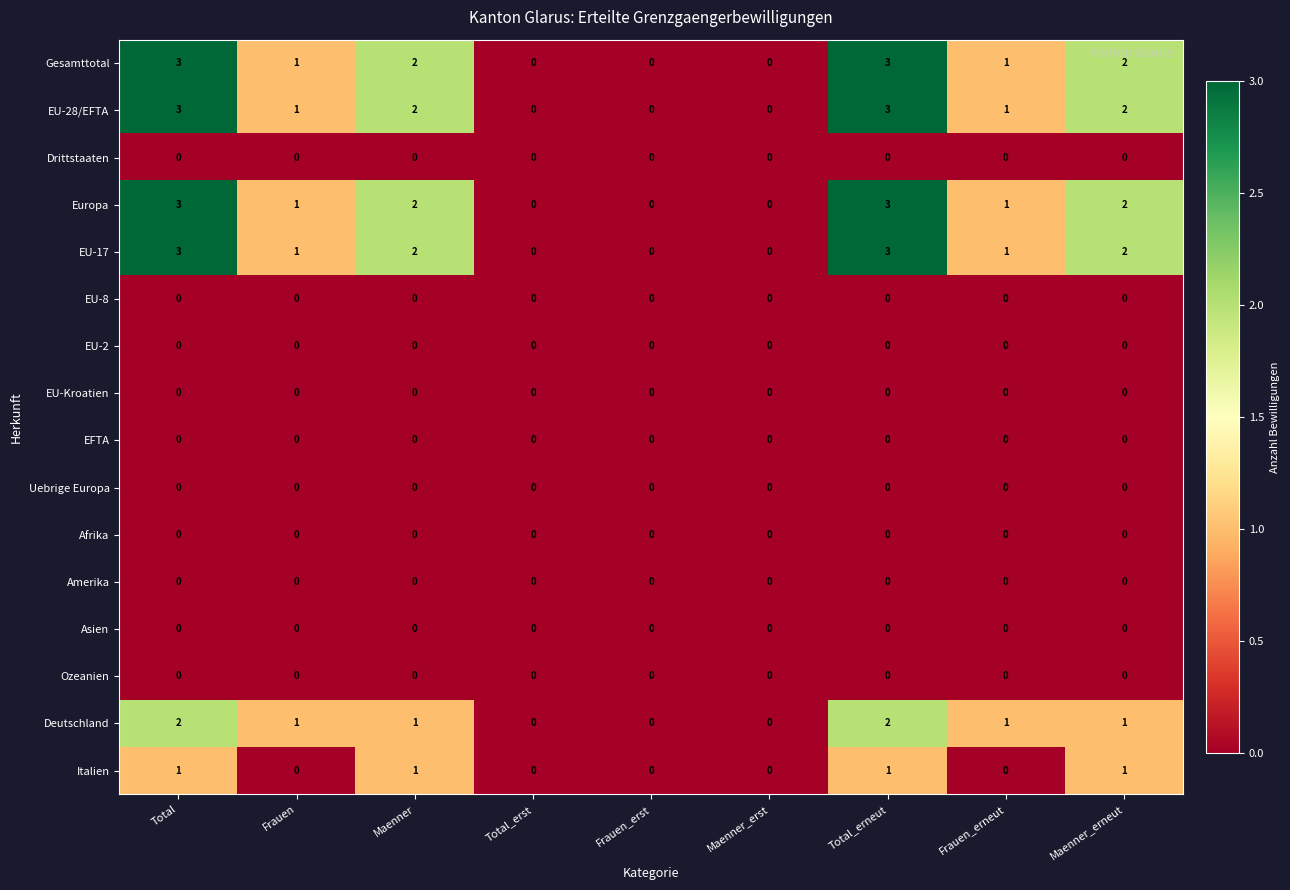

Is the value of EFTA at Frauen_erneut greater than the value of Europa at Frauen?

No